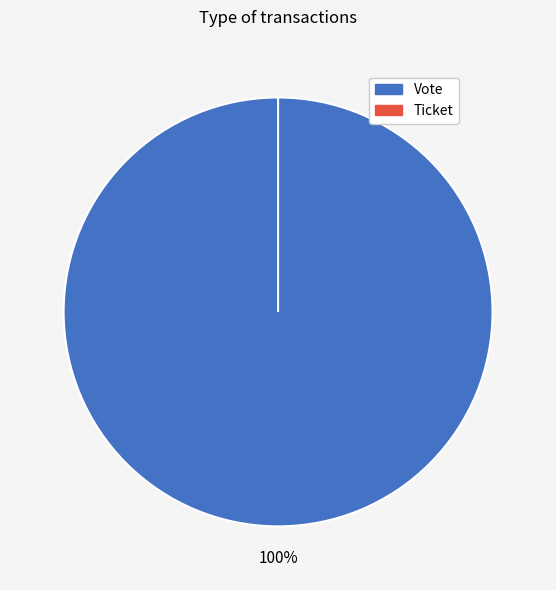

What is the change in value from Vote to Ticket?

-1